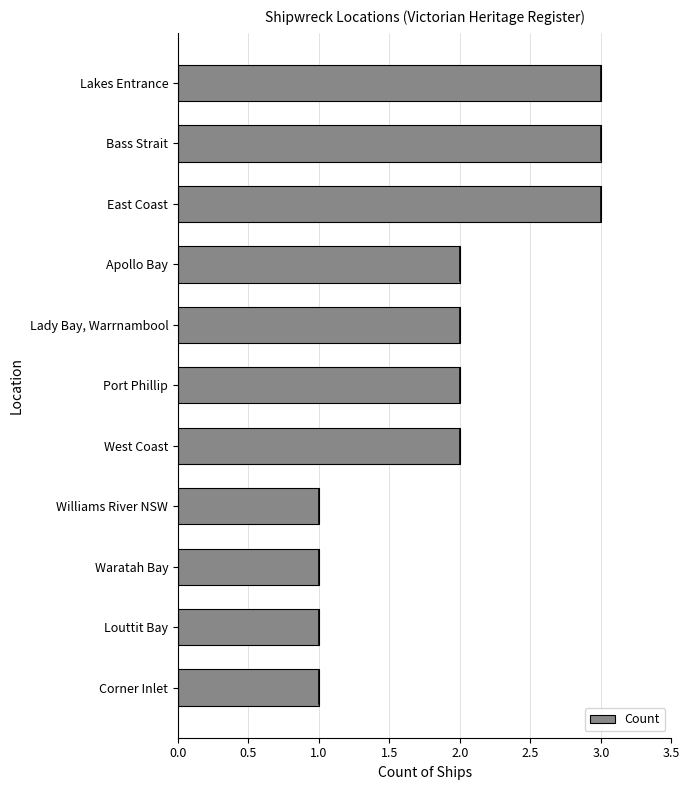

Is it true that the value at Waratah Bay is 1?

True